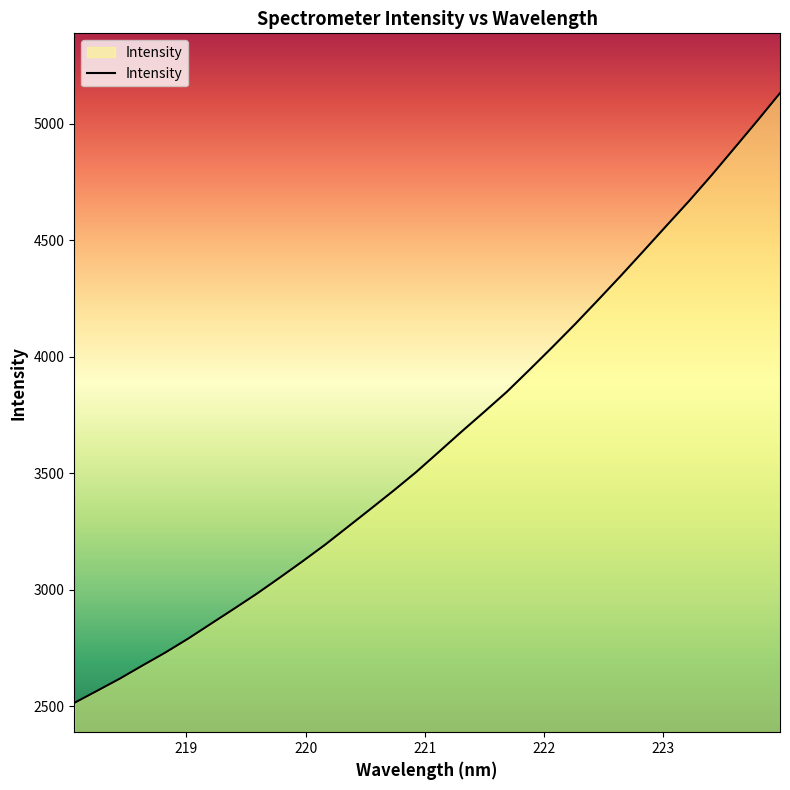

What is the maximum value shown in the chart?

5131.8